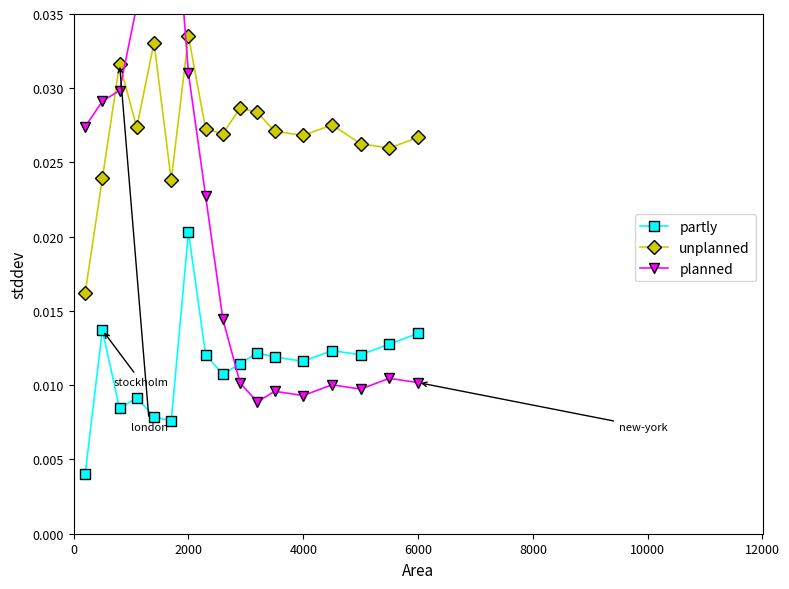

Which series has the widest spread of values?

planned